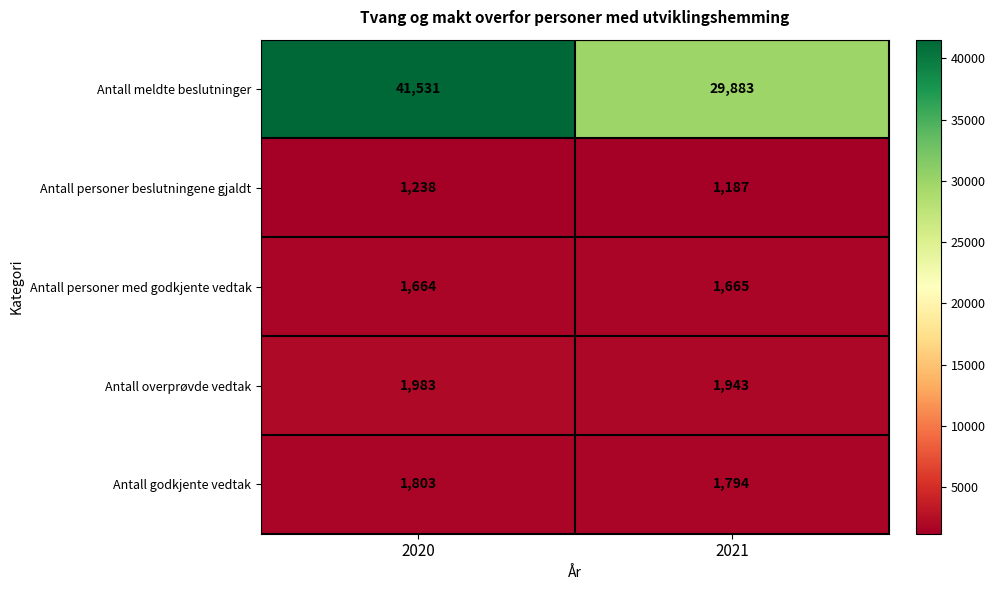

How many series are shown in this chart?

5